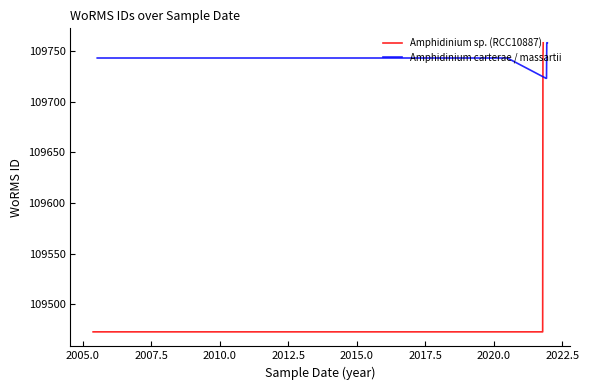

What is the lowest value of the Amphidinium carterae / massartii series?

109723